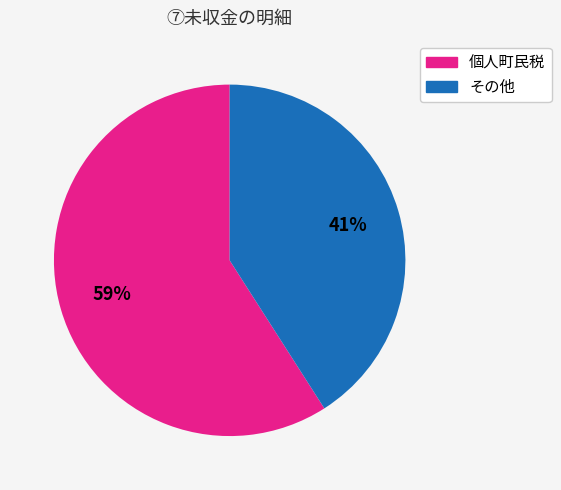

Is there a majority slice in this chart?

Yes